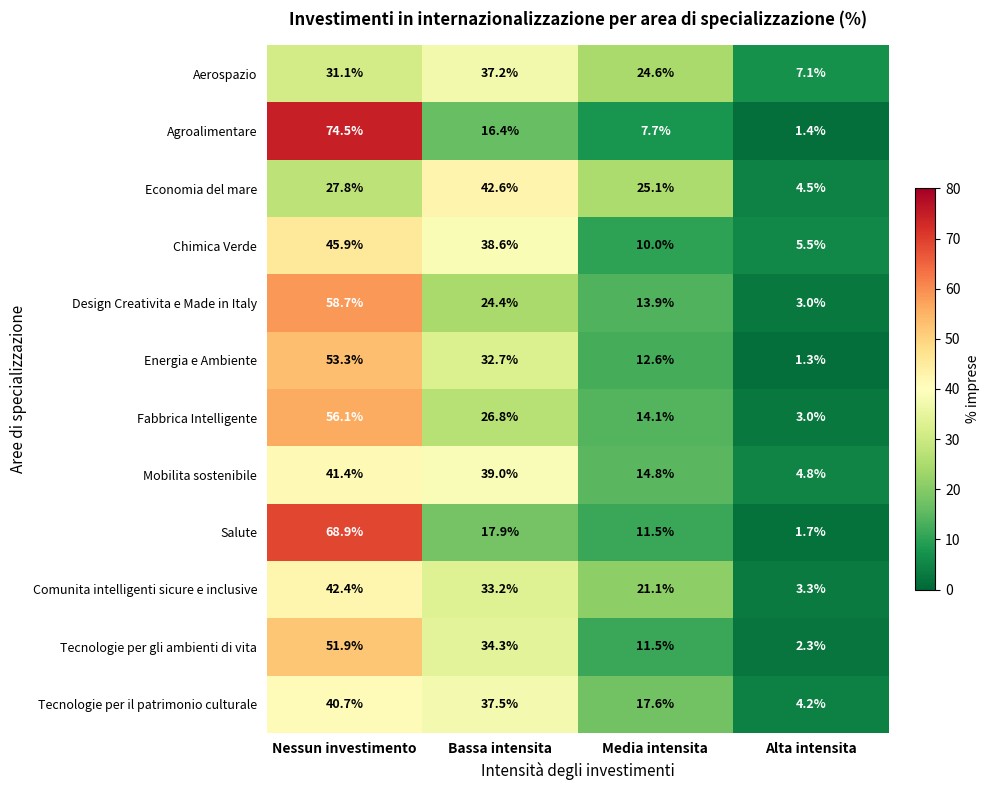

What is the highest value of the Design Creativita e Made in Italy series?

58.7